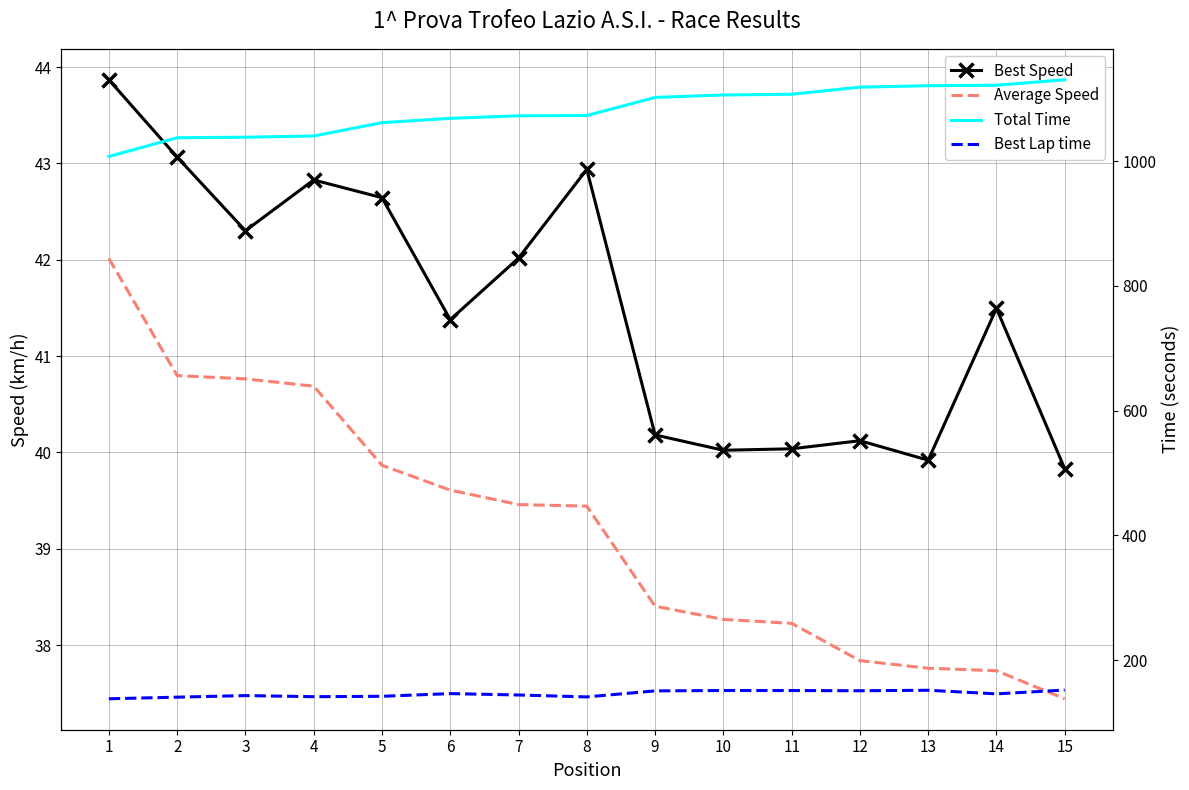

What is the value of the Best Lap time point at the 5th from the left?

141.8